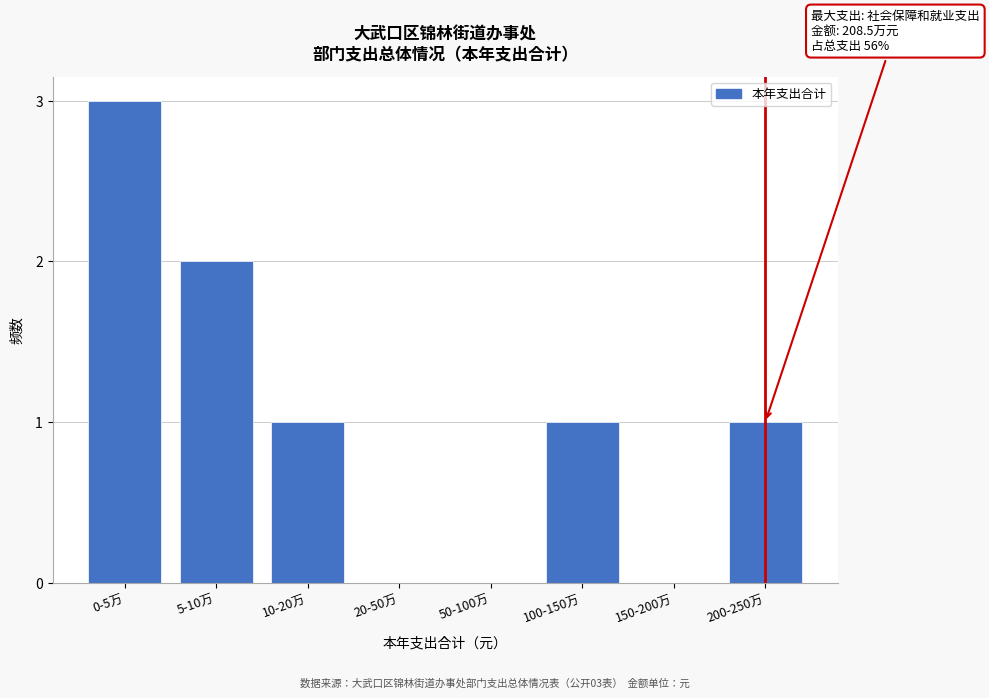

Reading right to left, transcribe all the data shown in this chart.

200-250万=1	150-200万=0	100-150万=1	50-100万=0	20-50万=0	10-20万=1	5-10万=2	0-5万=3